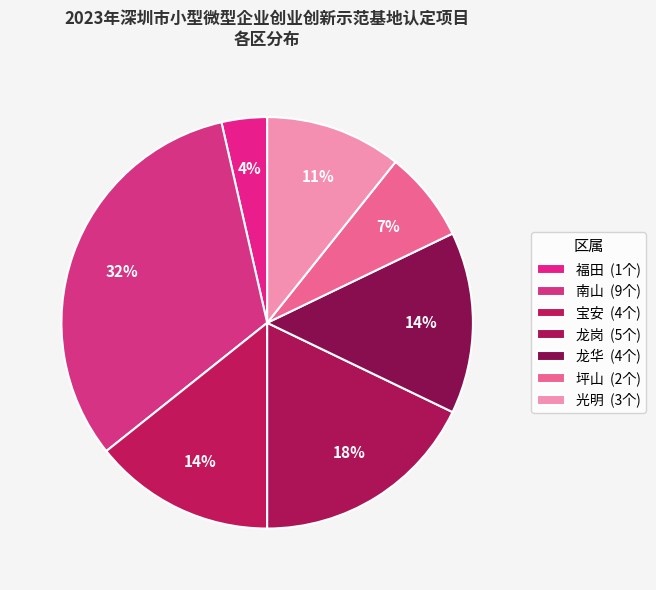

How many segments does this pie chart have?

7